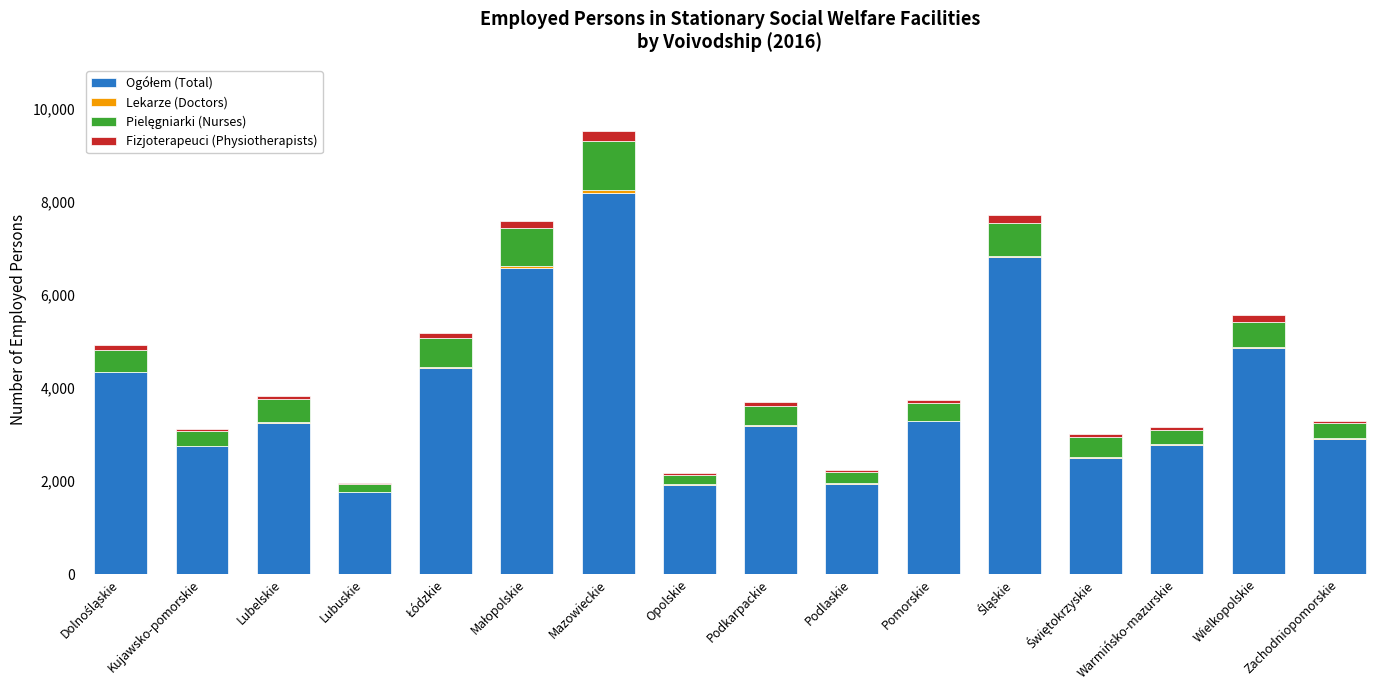

At which category is the sum across all series the highest?

Mazowieckie